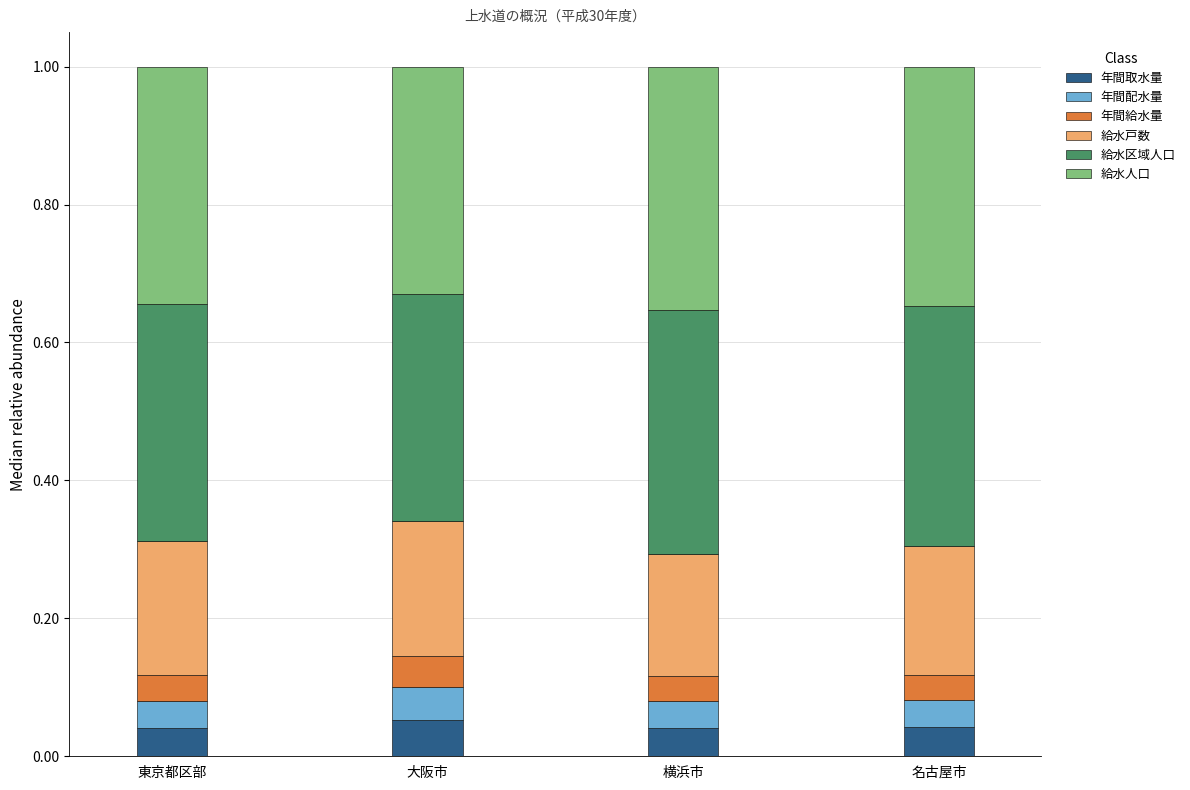

True or false: 年間取水量 has a value of 0.1 at 名古屋市.

False